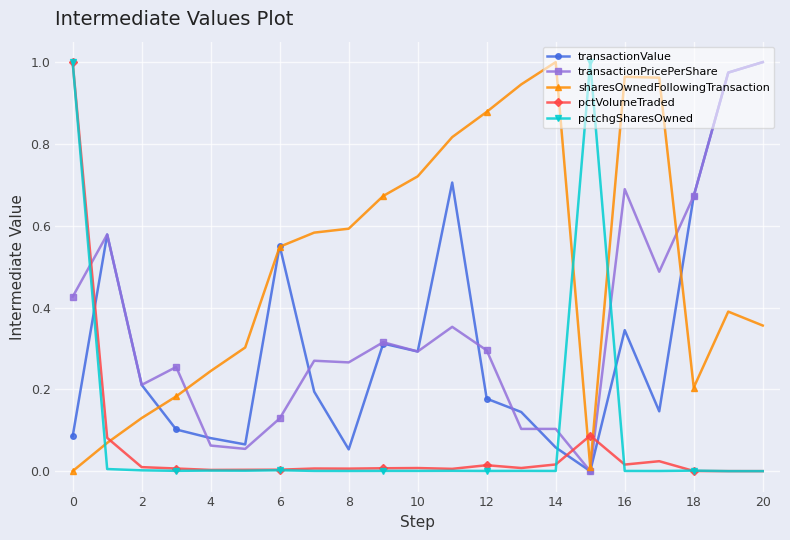

True or false: transactionPricePerShare and pctchgSharesOwned intersect in this chart.

True